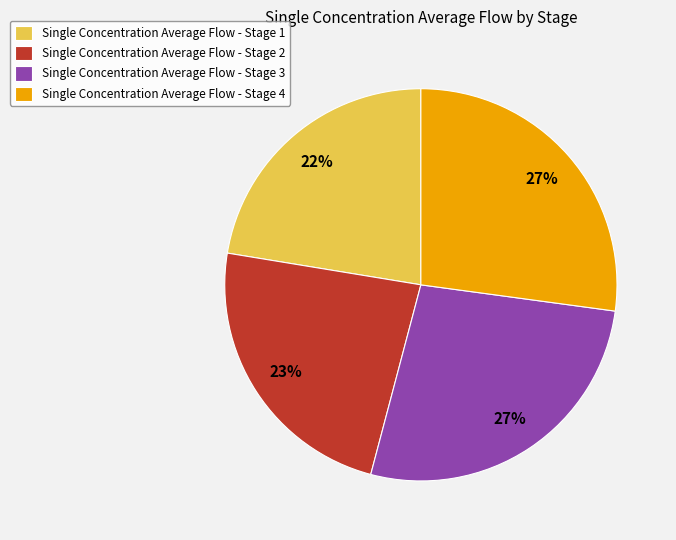

Is it true that Single Concentration Average Flow - Stage 4 is 15% of the pie?

False